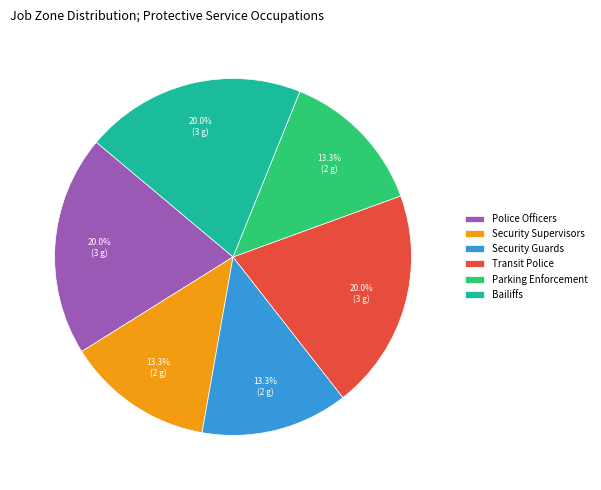

What is the ratio of the value at Parking Enforcement to the value at Transit Police?

0.7